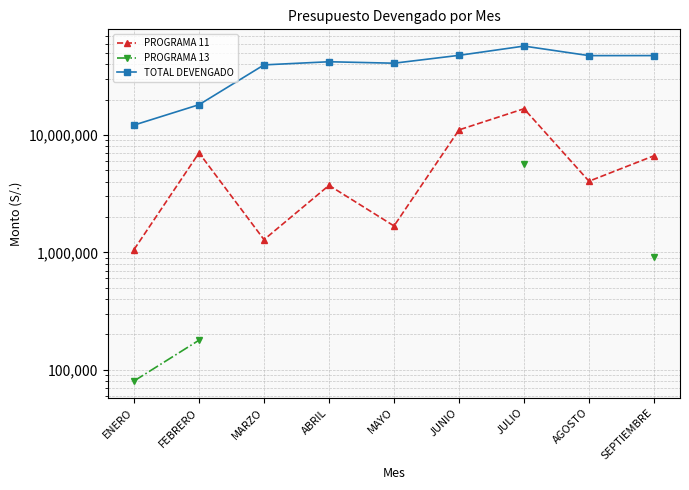

What is the smallest value displayed?

80252.0